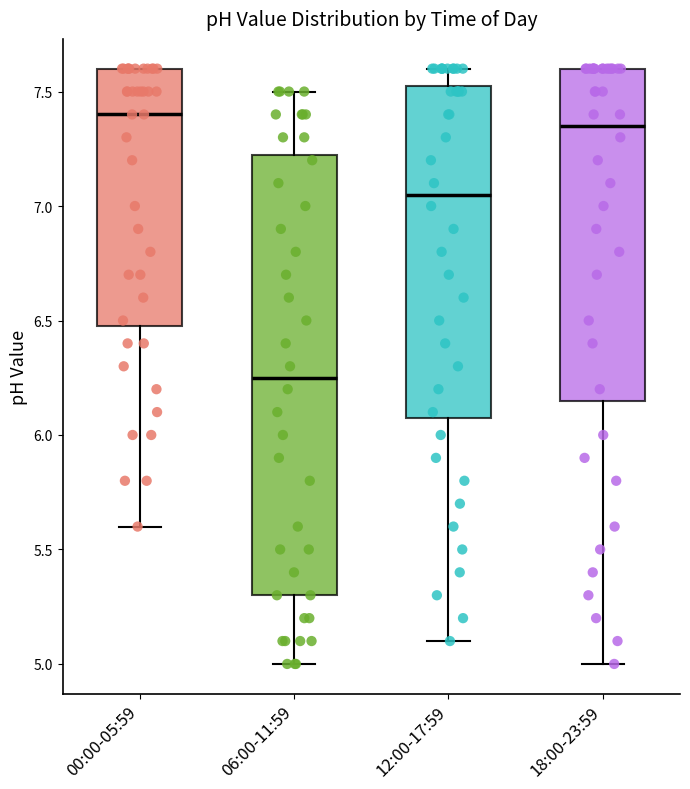

Which box is the tallest, from its lower edge to its upper edge?

06:00-11:59